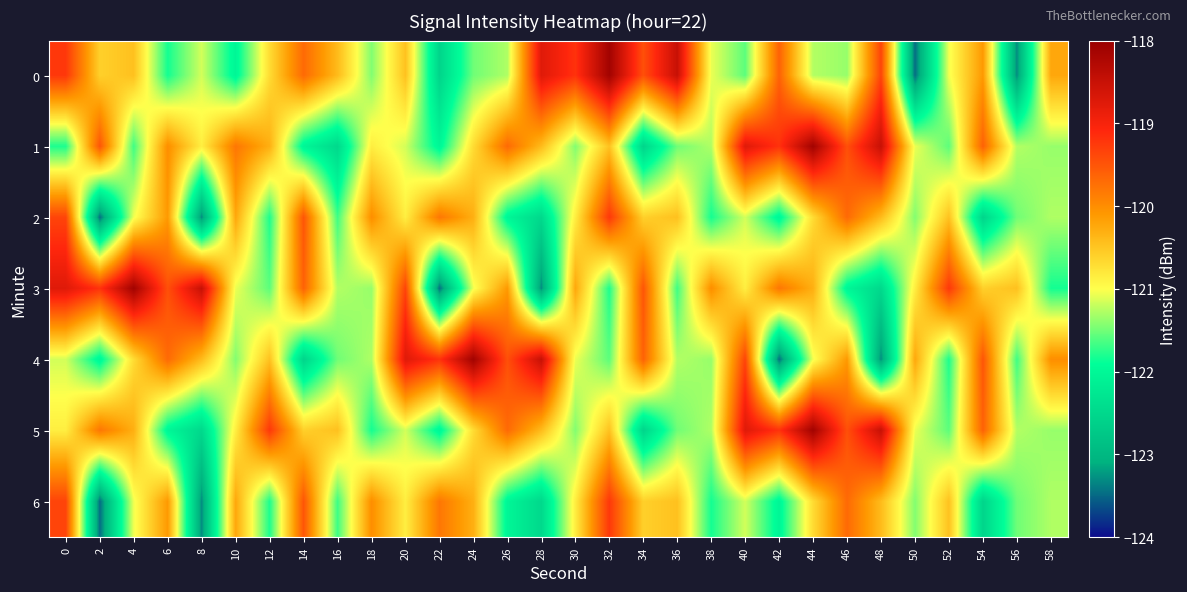

Reading left to right, transcribe all the data shown in this chart.

0: 0=-119.2	2=-120.6	4=-120.5	6=-121.8	8=-121.2	10=-122.0	12=-120.7	14=-119.7	16=-120.4	18=-121.4	20=-120.5	22=-122.5	24=-121.5	26=-121.3	28=-118.7	30=-119.2	32=-118.1	34=-119.5	36=-118.5	38=-121.1	40=-121.6	42=-119.6	44=-121.3	46=-121.4	48=-119.4	50=-123.5	52=-121.0	54=-120.1	56=-123.3	58=-120.2
1: 0=-121.8	2=-119.5	4=-121.7	6=-120.0	8=-120.9	10=-119.8	12=-120.3	14=-122.0	16=-122.5	18=-120.9	20=-121.2	22=-122.0	24=-120.7	26=-119.7	28=-120.4	30=-121.4	32=-120.5	34=-122.5	36=-121.5	38=-121.3	40=-118.7	42=-119.2	44=-118.1	46=-119.5	48=-118.5	50=-121.1	52=-121.6	54=-119.6	56=-121.3	58=-121.4
2: 0=-119.4	2=-123.5	4=-121.0	6=-120.1	8=-123.3	10=-120.2	12=-121.8	14=-119.5	16=-121.7	18=-120.0	20=-120.9	22=-119.8	24=-120.3	26=-122.0	28=-122.5	30=-120.9	32=-119.2	34=-120.6	36=-120.5	38=-121.8	40=-121.2	42=-122.0	44=-120.7	46=-119.7	48=-120.4	50=-121.4	52=-120.5	54=-122.5	56=-121.5	58=-121.3
3: 0=-118.7	2=-119.2	4=-118.1	6=-119.5	8=-118.5	10=-121.1	12=-121.6	14=-119.6	16=-121.3	18=-121.4	20=-119.4	22=-123.5	24=-121.0	26=-120.1	28=-123.3	30=-120.2	32=-121.8	34=-119.5	36=-121.7	38=-120.0	40=-120.9	42=-119.8	44=-120.3	46=-122.0	48=-122.5	50=-120.9	52=-119.2	54=-120.6	56=-120.5	58=-121.8
4: 0=-121.2	2=-122.0	4=-120.7	6=-119.7	8=-120.4	10=-121.4	12=-120.5	14=-122.5	16=-121.5	18=-121.3	20=-118.7	22=-119.2	24=-118.1	26=-119.5	28=-118.5	30=-121.1	32=-121.6	34=-119.6	36=-121.3	38=-121.4	40=-119.4	42=-123.5	44=-121.0	46=-120.1	48=-123.3	50=-120.2	52=-121.8	54=-119.5	56=-121.7	58=-120.0
5: 0=-120.9	2=-119.8	4=-120.3	6=-122.0	8=-122.5	10=-120.9	12=-119.2	14=-120.6	16=-120.5	18=-121.8	20=-121.2	22=-122.0	24=-120.7	26=-119.7	28=-120.4	30=-121.4	32=-120.5	34=-122.5	36=-121.5	38=-121.3	40=-118.7	42=-119.2	44=-118.1	46=-119.5	48=-118.5	50=-121.1	52=-121.6	54=-119.6	56=-121.3	58=-121.4
6: 0=-119.4	2=-123.5	4=-121.0	6=-120.1	8=-123.3	10=-120.2	12=-121.8	14=-119.5	16=-121.7	18=-120.0	20=-120.9	22=-119.8	24=-120.3	26=-122.0	28=-122.5	30=-120.9	32=-119.2	34=-120.6	36=-120.5	38=-121.8	40=-121.2	42=-122.0	44=-120.7	46=-119.7	48=-120.4	50=-121.4	52=-120.5	54=-122.5	56=-121.5	58=-121.3